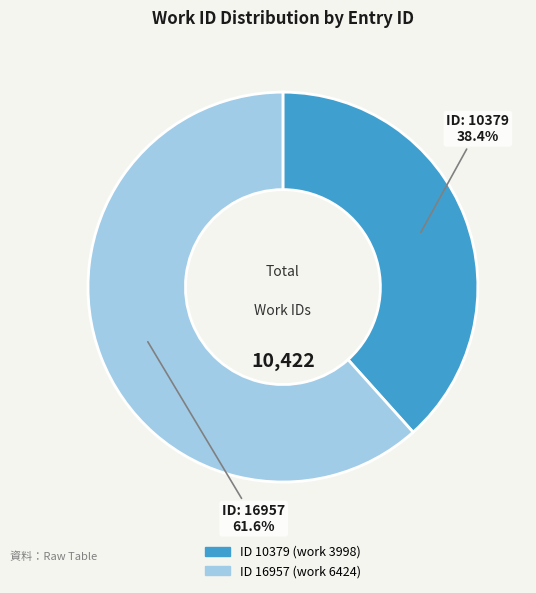

Does any single category account for the majority?

Yes